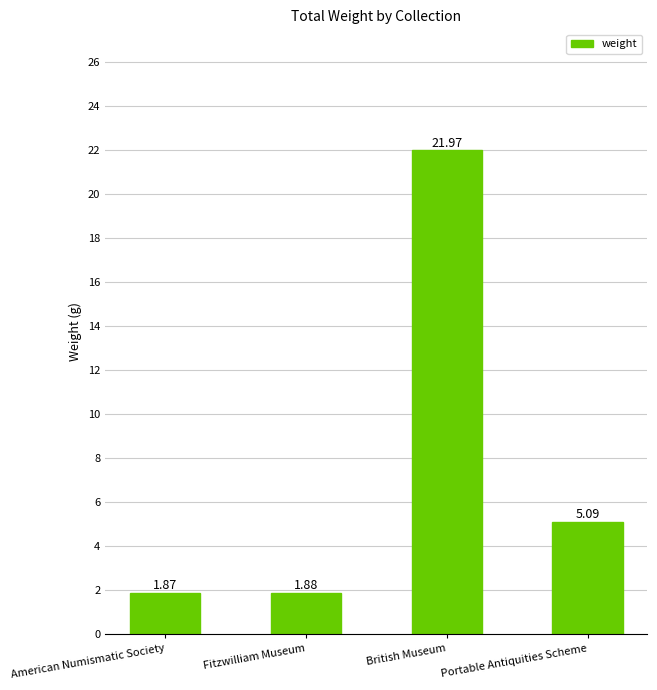

What is the label of the 4th bar from the right?

American Numismatic Society